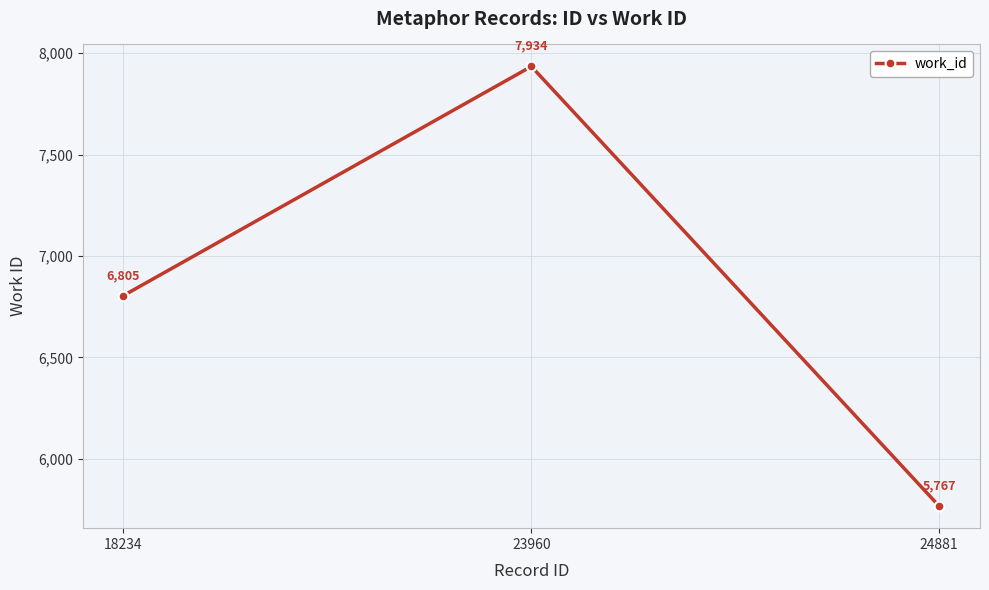

What is the sum of the values at 23960 and 18234?

14739